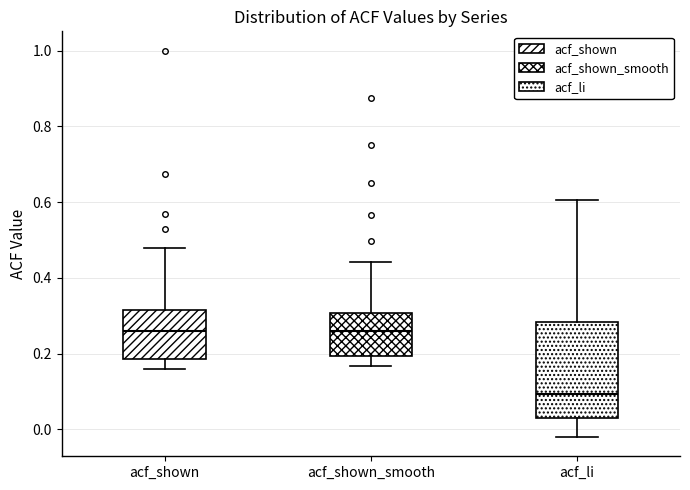

Reading left to right, transcribe this box plot: for each box, give where its median line is, the range the box spans, and where its two whiskers end, as read against the y-axis. The values are not printed on the chart, so give them approximately, as read against the axis.

acf_shown: median 0.26, box 0.18 to 0.32, whiskers 0.16 to 0.48
acf_shown_smooth: median 0.26, box 0.20 to 0.30, whiskers 0.16 to 0.44
acf_li: median 0.10, box 0.02 to 0.28, whiskers -0.02 to 0.60